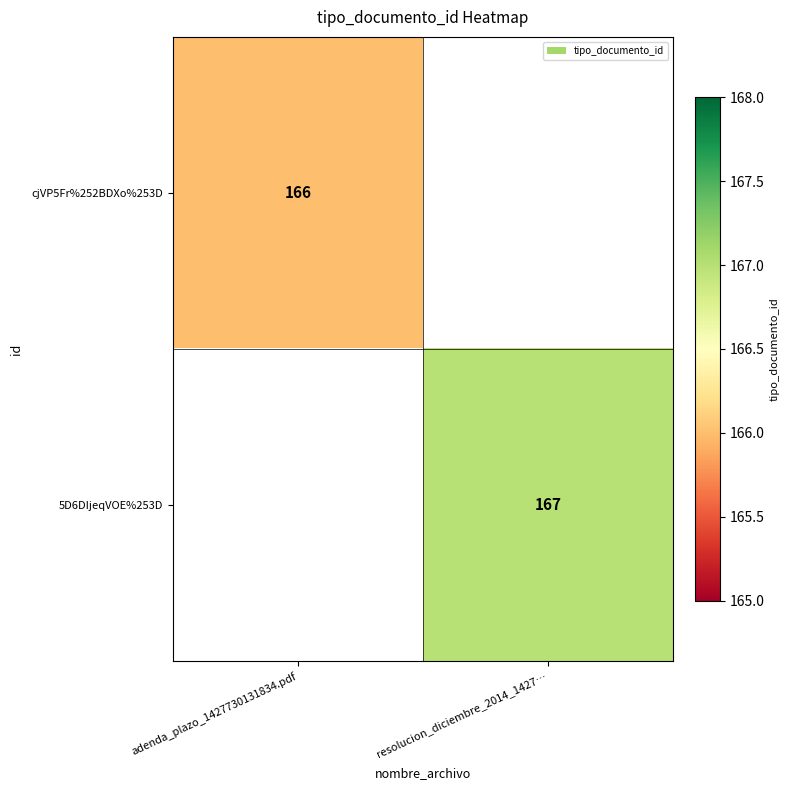

The cjVP5Fr%252BDXo%253D series shows 244 at adenda_plazo_1427730131834.pdf. True or false?

False